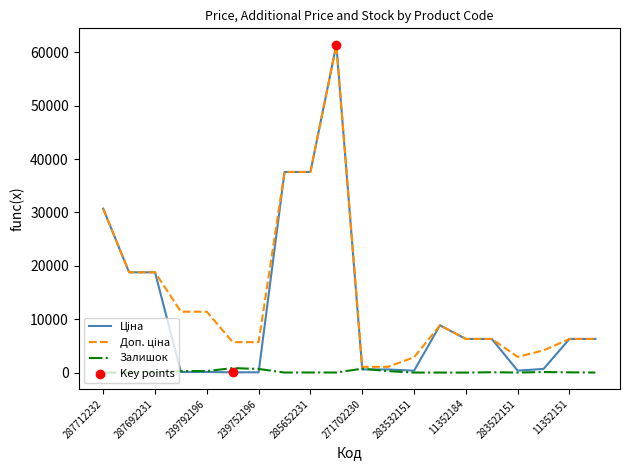

At how many categories does at least one series exceed 24982?

4